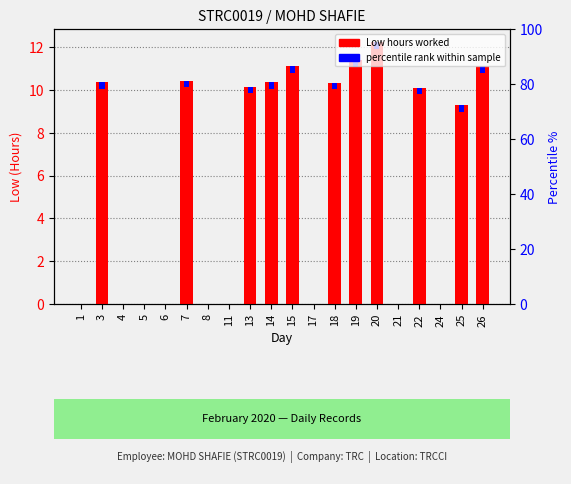

At how many categories does at least one series exceed 6?

11